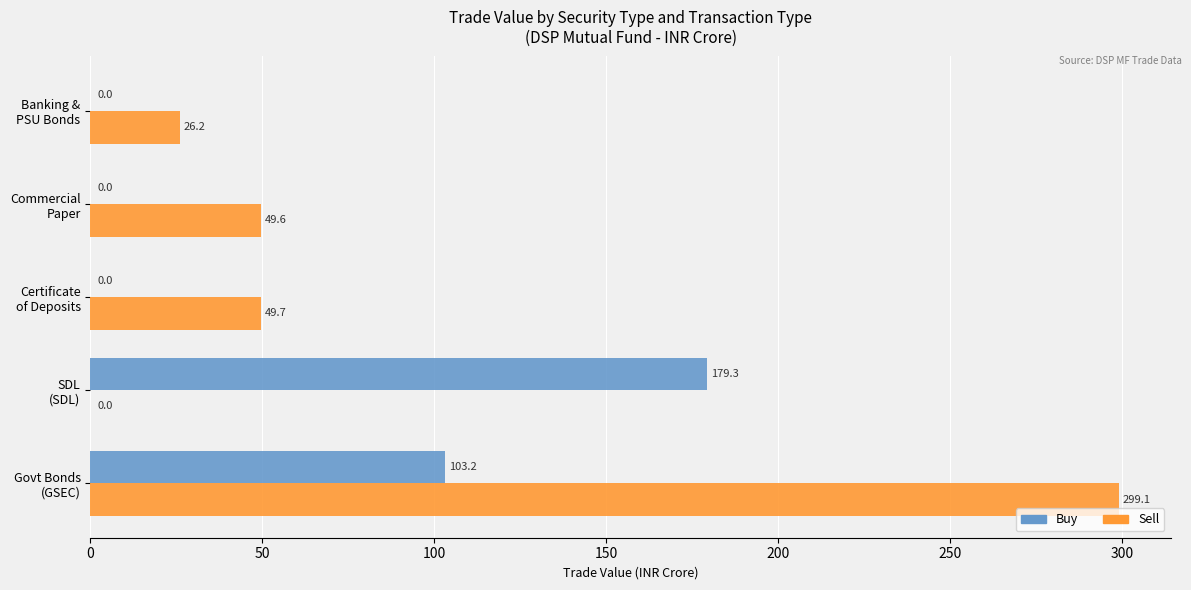

What is the sum of all Buy values?

282.5